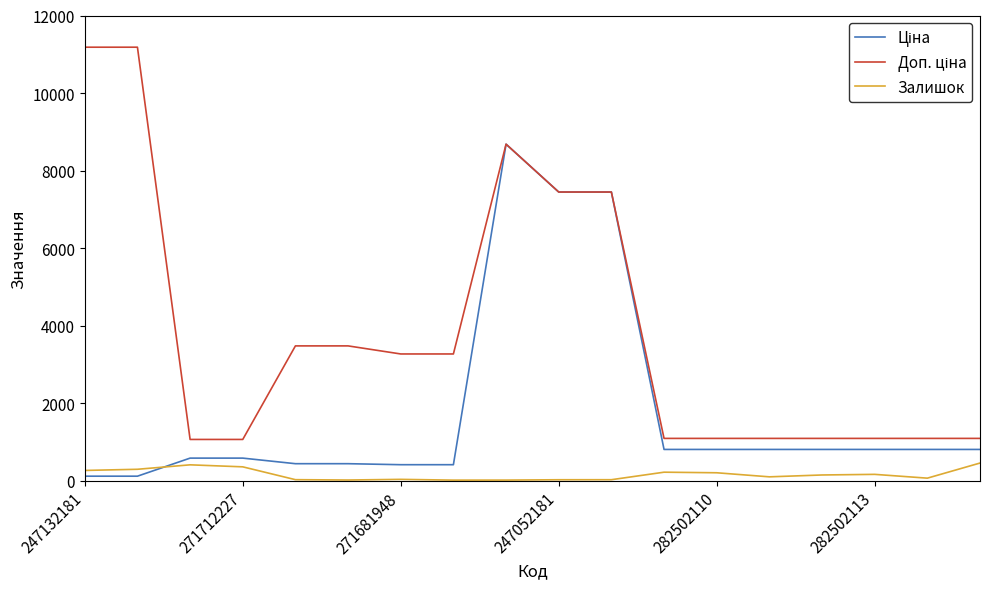

What is the greatest value displayed?

11182.0